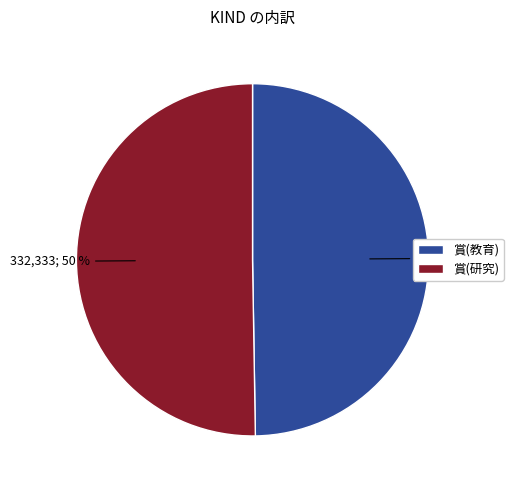

True or false: 賞(教育) accounts for 50% of the total.

True